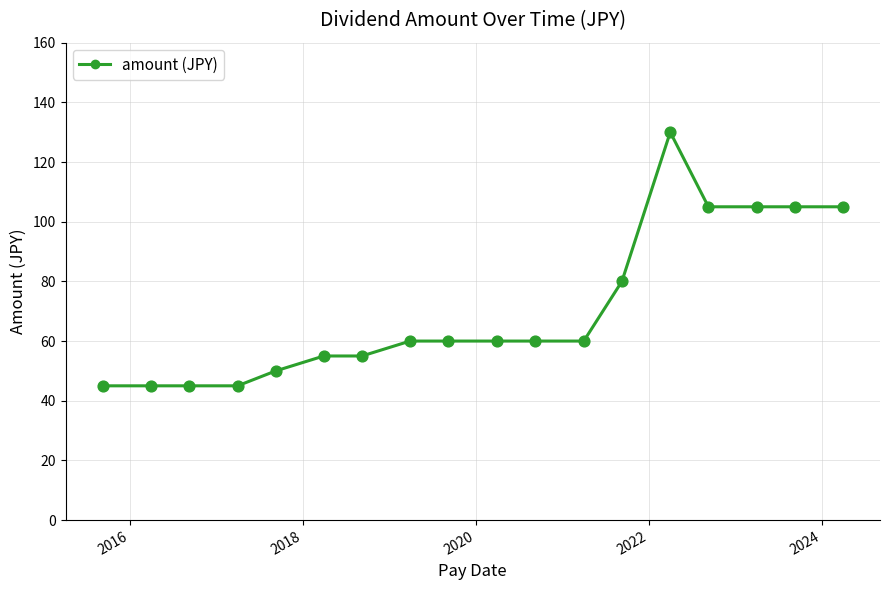

What is the difference between the maximum and minimum values?

85